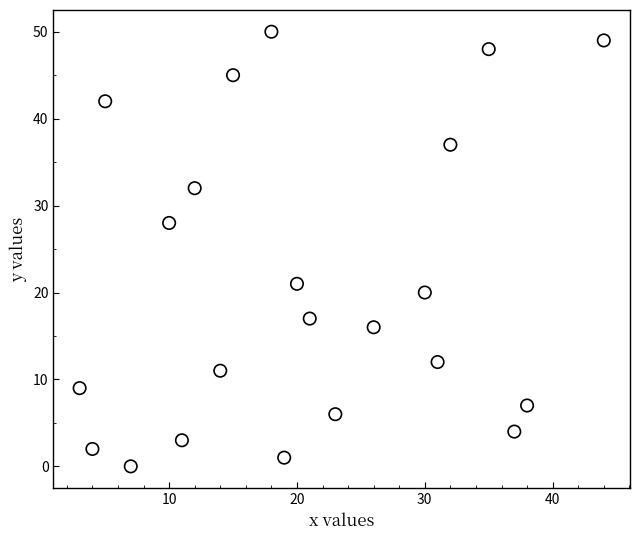

What is the range of X values (max minus min)?

41